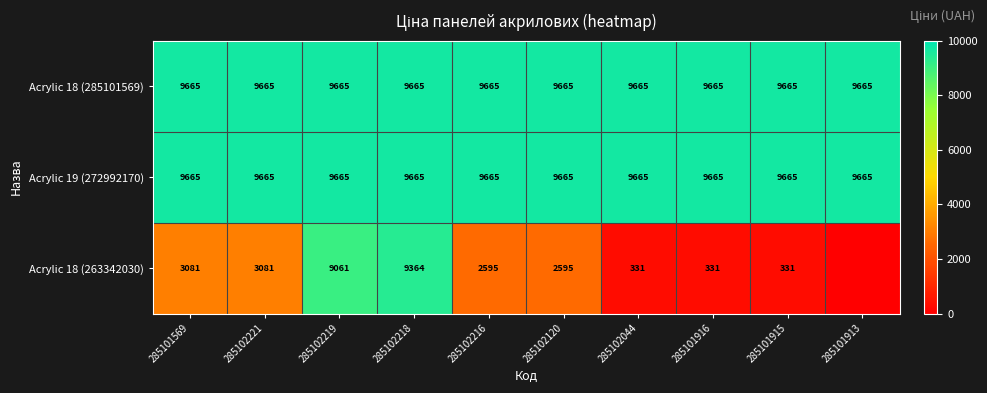

Is it true that Acrylic 18 (263342030) equals 2595 at 285102120?

True